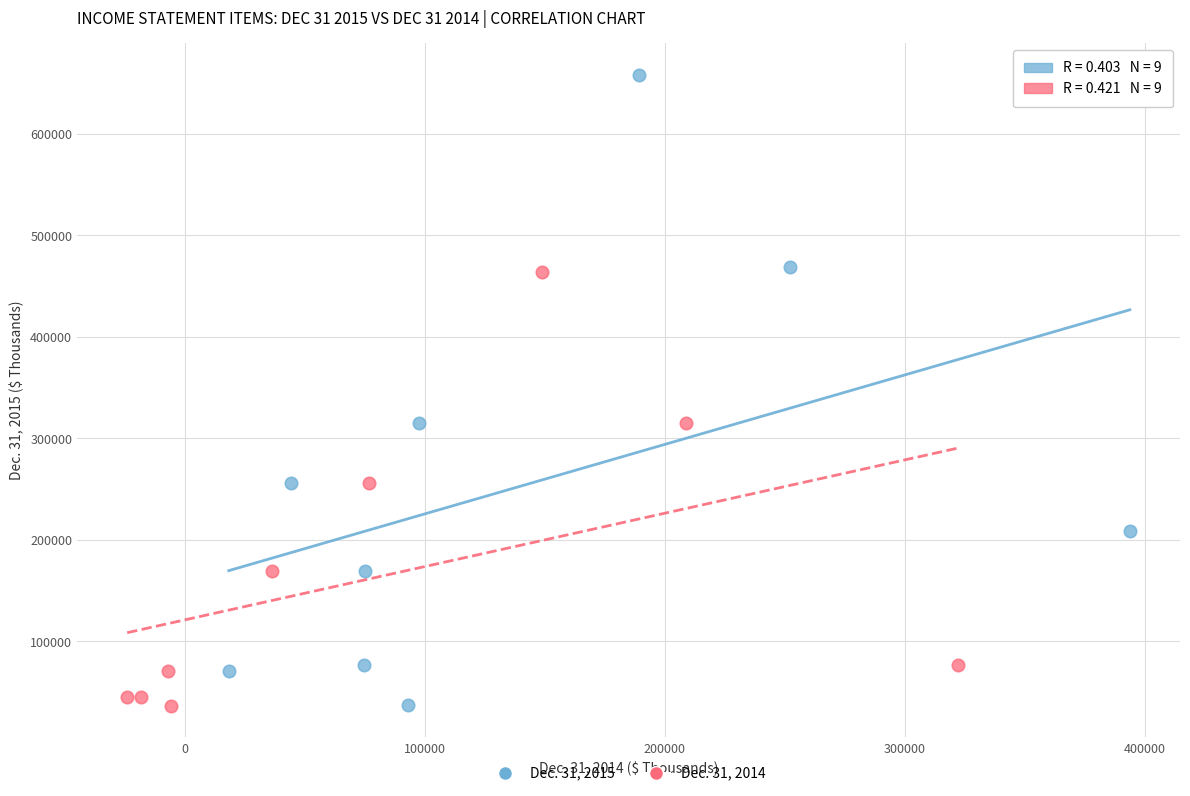

Which series reaches the maximum Y coordinate?

Dec. 31, 2015